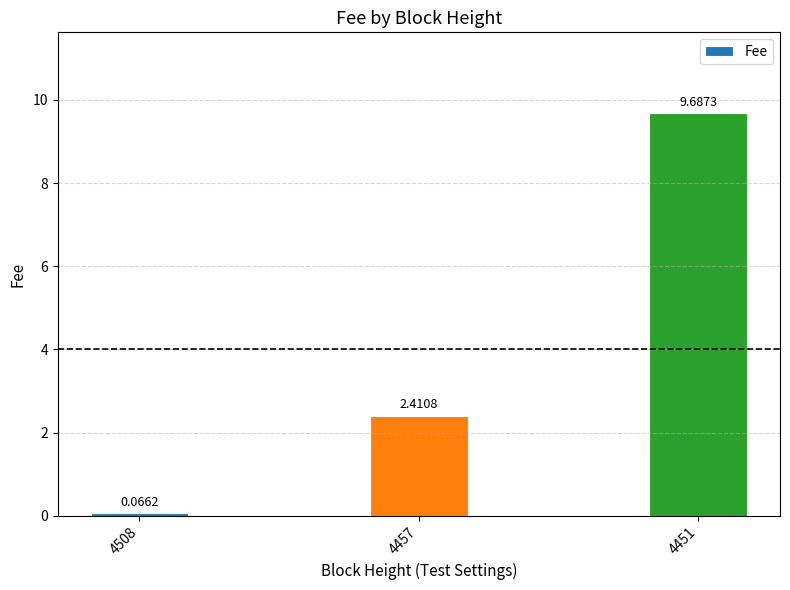

What is the average value?

4.1